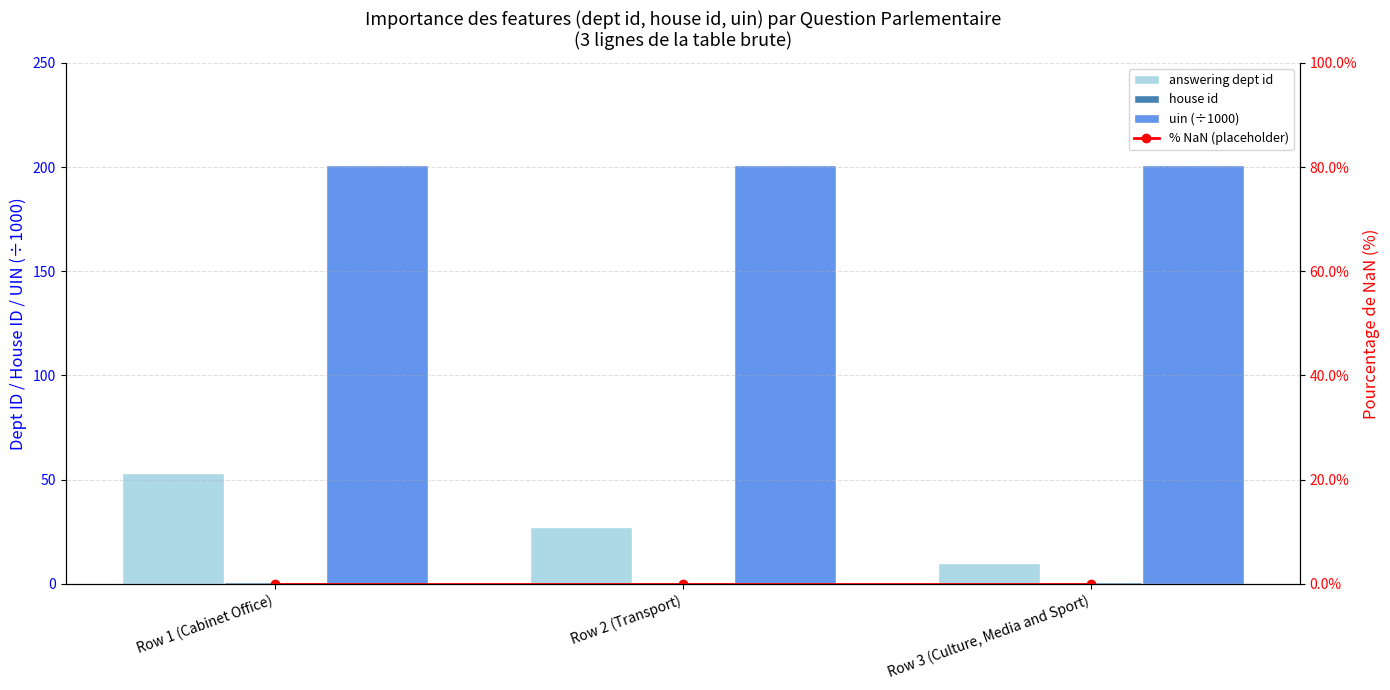

What is the difference between the maximum and second lowest values in the answering dept id series?

26.0